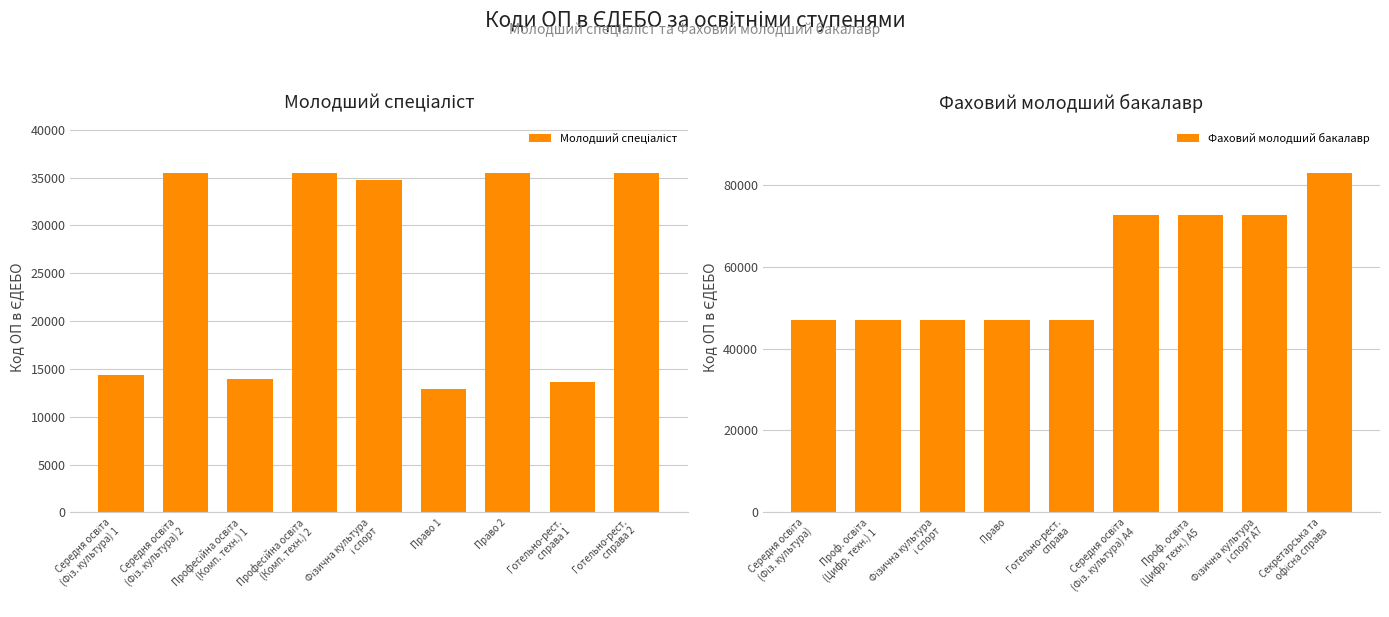

How many data points in Молодший спеціаліст are less than 34785?

4